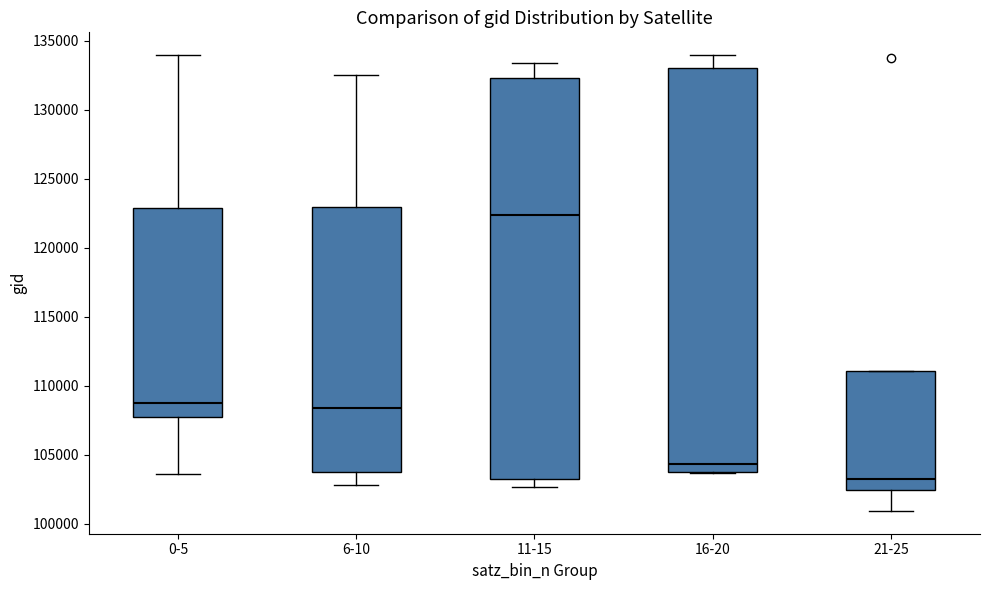

Which box's median line is the lowest?

21-25